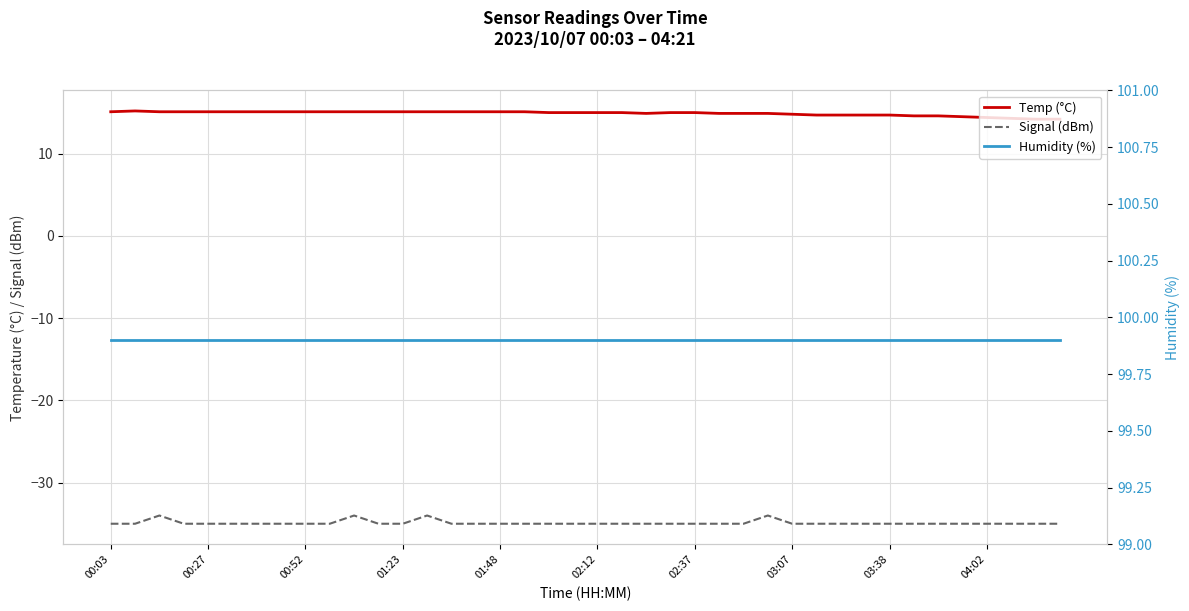

What is the average value of the Humidity (%) series?

99.9